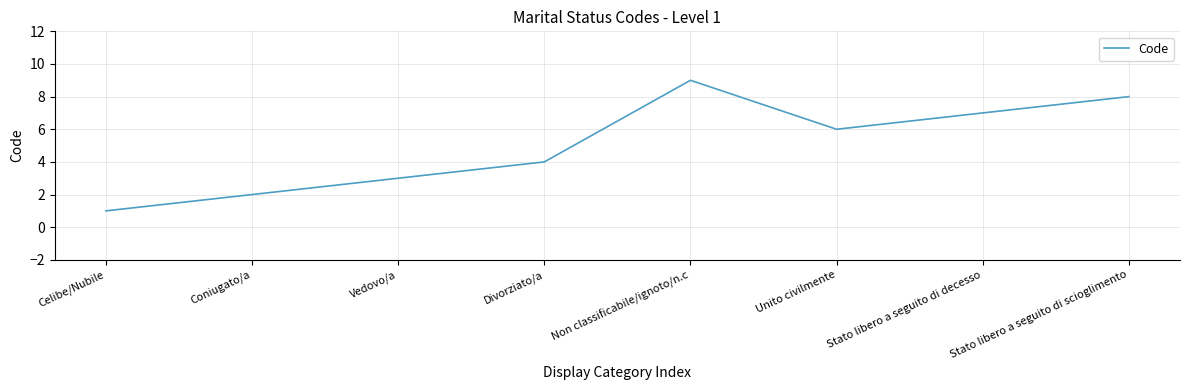

Which label corresponds to the smallest value in the chart?

Celibe/Nubile